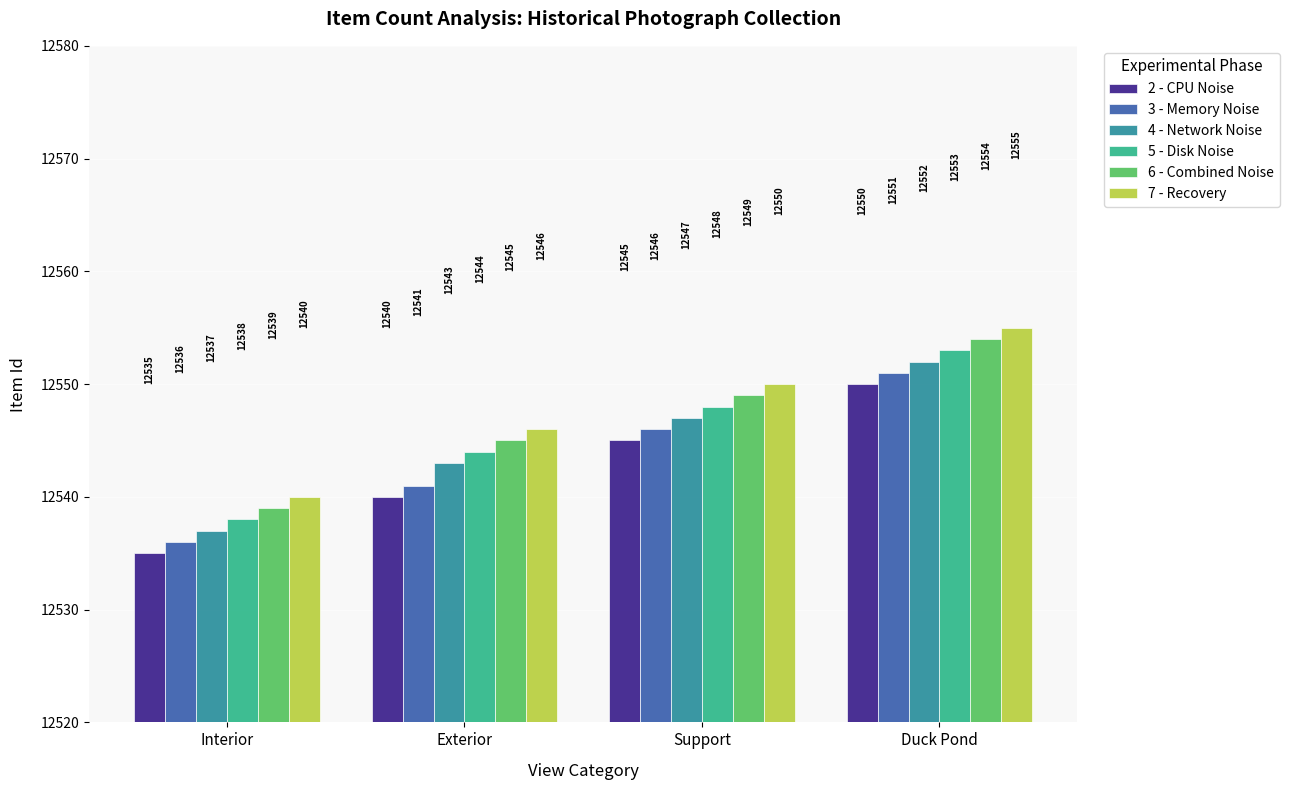

What is the total value across all series at Duck Pond?

75315